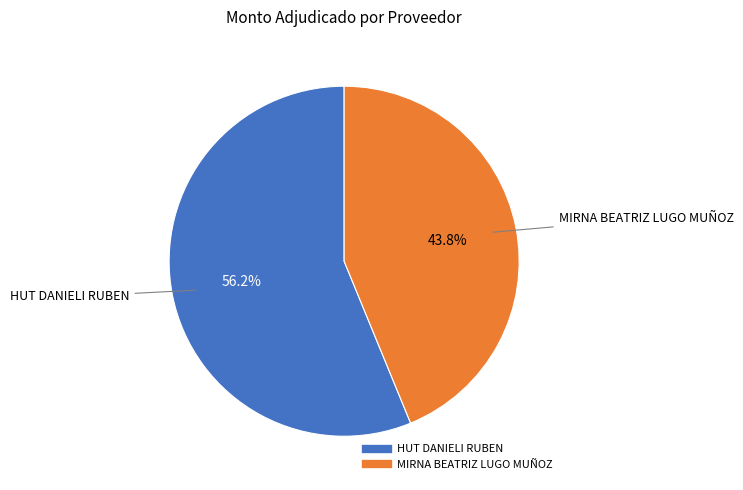

What is the smallest slice in the pie chart?

MIRNA BEATRIZ LUGO MUÑOZ